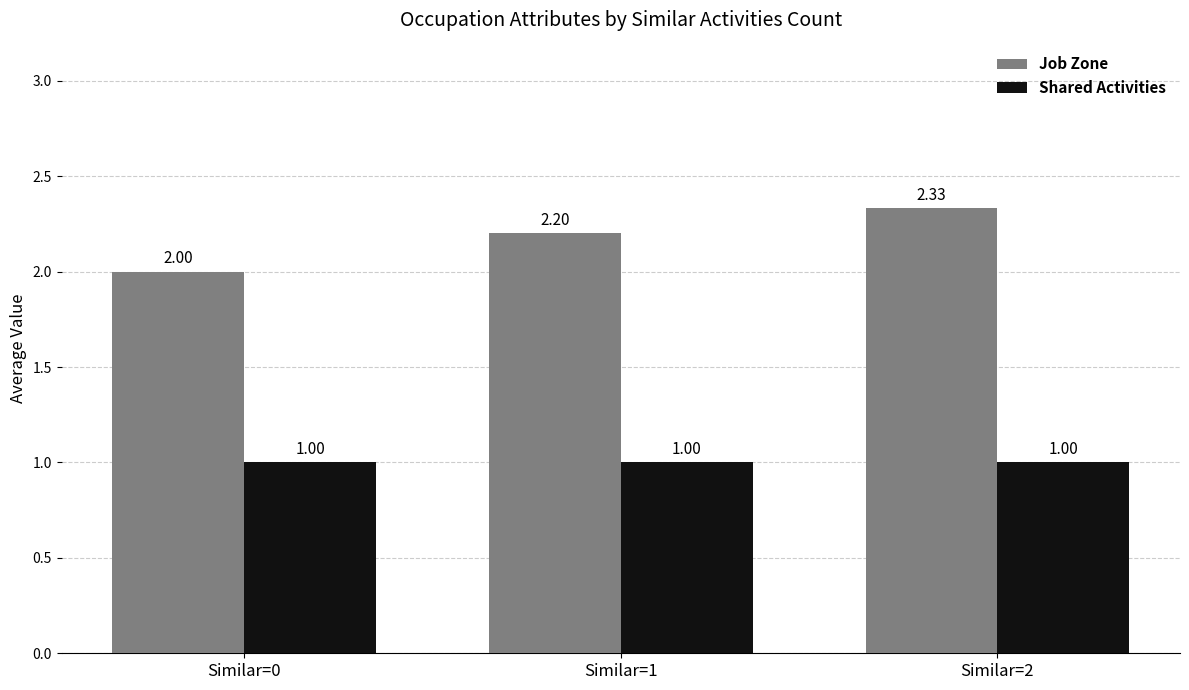

Is it true that Shared Activities equals 1.0 at Similar=1?

True